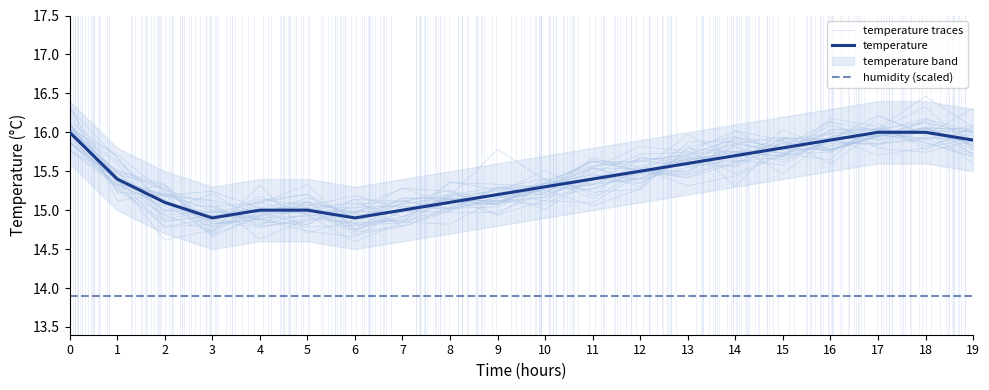

True or false: humidity (scaled) and temperature traces cross at least once.

False